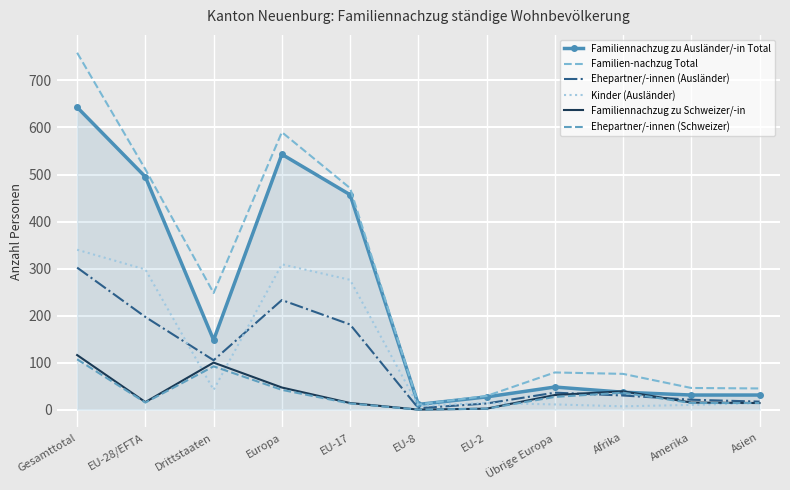

True or false: Familiennachzug zu Ausländer/-in Total has more than 0 points higher than both neighbors.

True